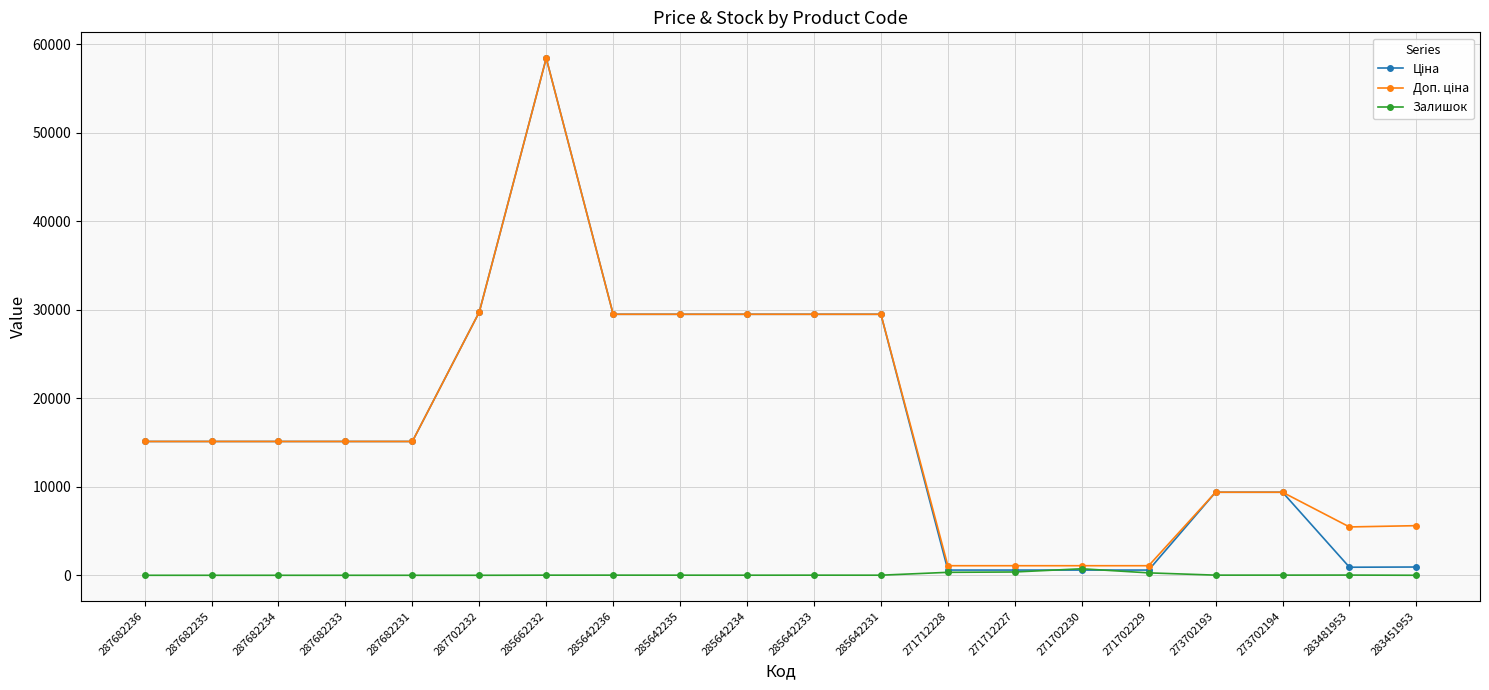

True or false: Залишок has a value of 374.0 at 271712227.

True